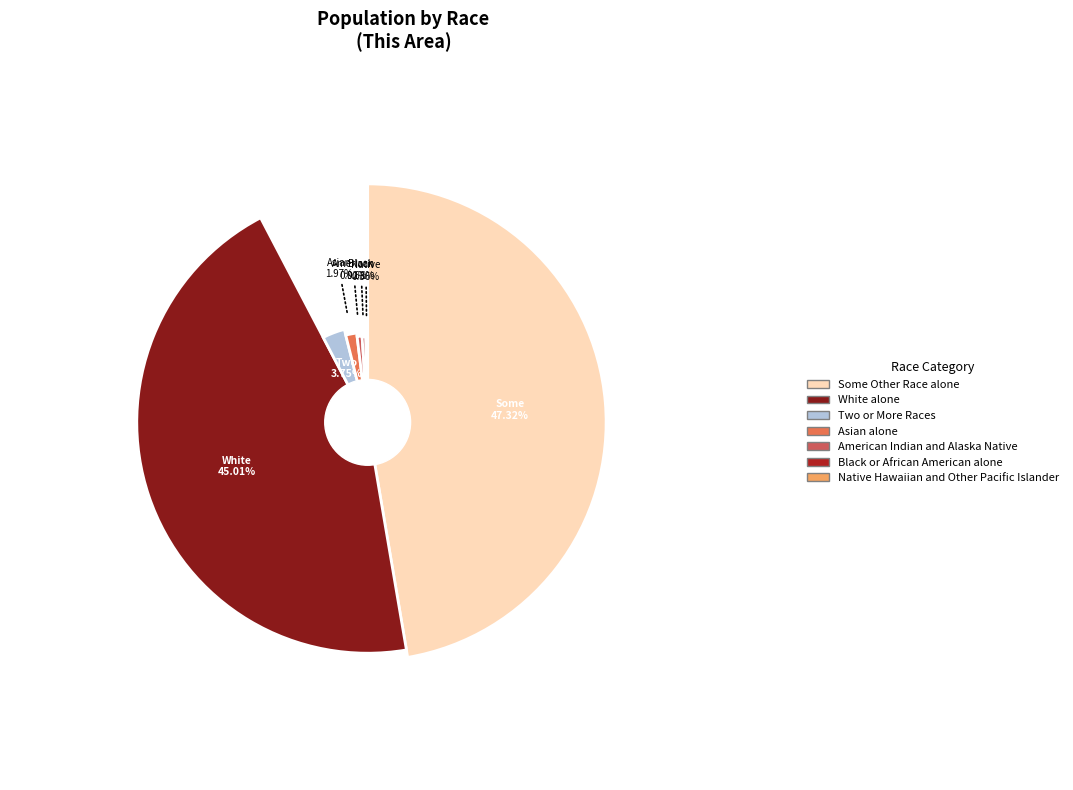

The Native Hawaiian and Other Pacific Islander slice represents 8% of the pie. True or false?

False